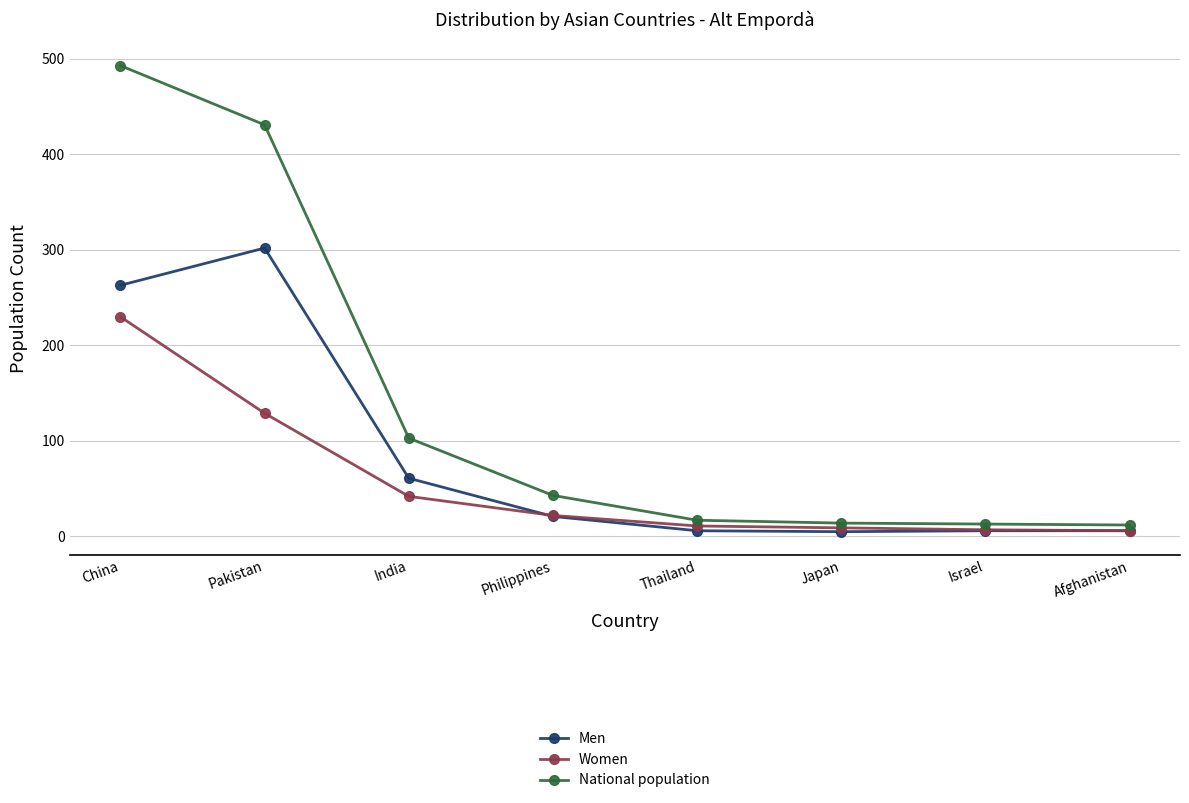

The value of Women at Thailand is 11. True or false?

True